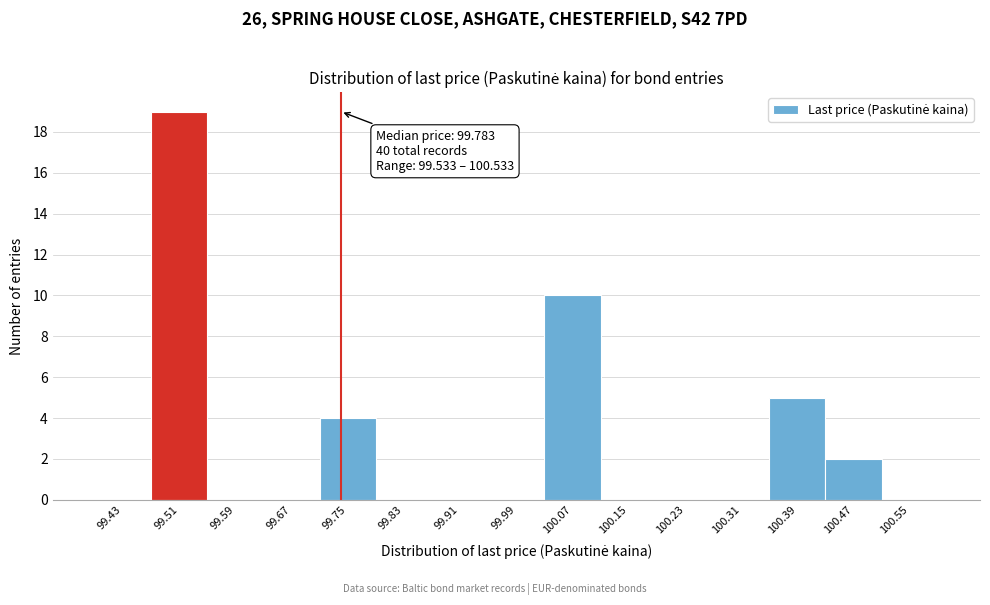

Reading right to left, extract all data points from this chart.

100.55=0	100.47=2	100.39=5	100.31=0	100.23=0	100.15=0	100.07=10	99.99=0	99.91=0	99.83=0	99.75=4	99.67=0	99.59=0	99.51=19	99.43=0